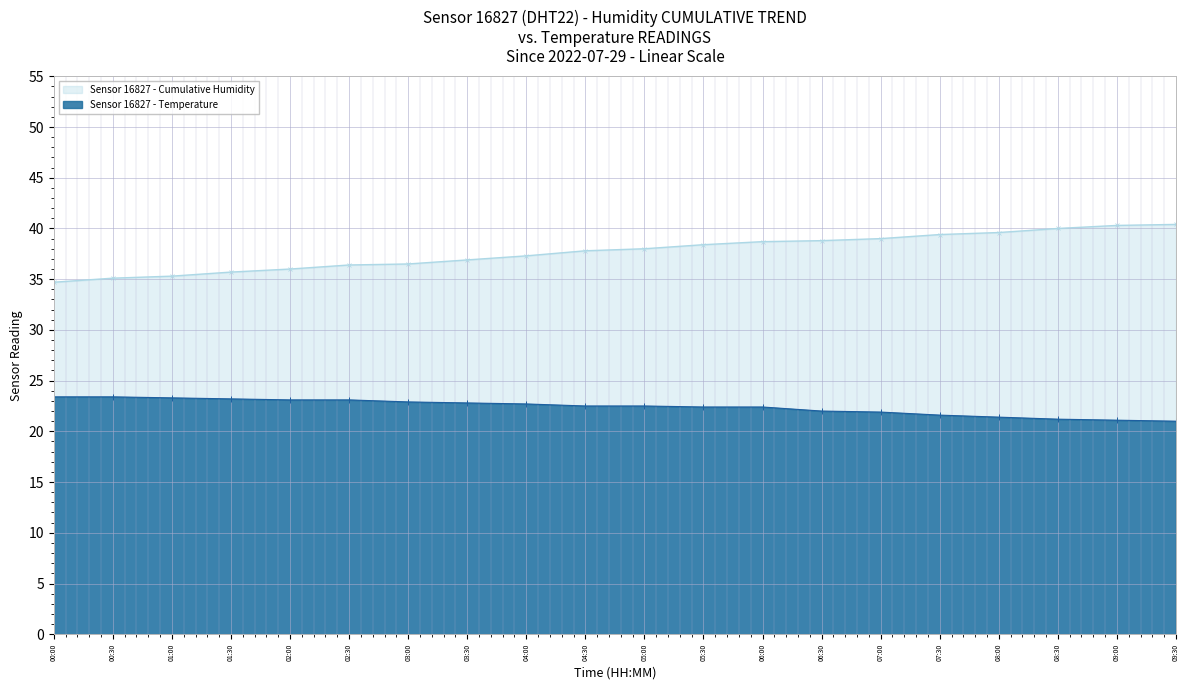

Which series has the largest range (max minus min)?

Sensor 16827 - Cumulative Humidity